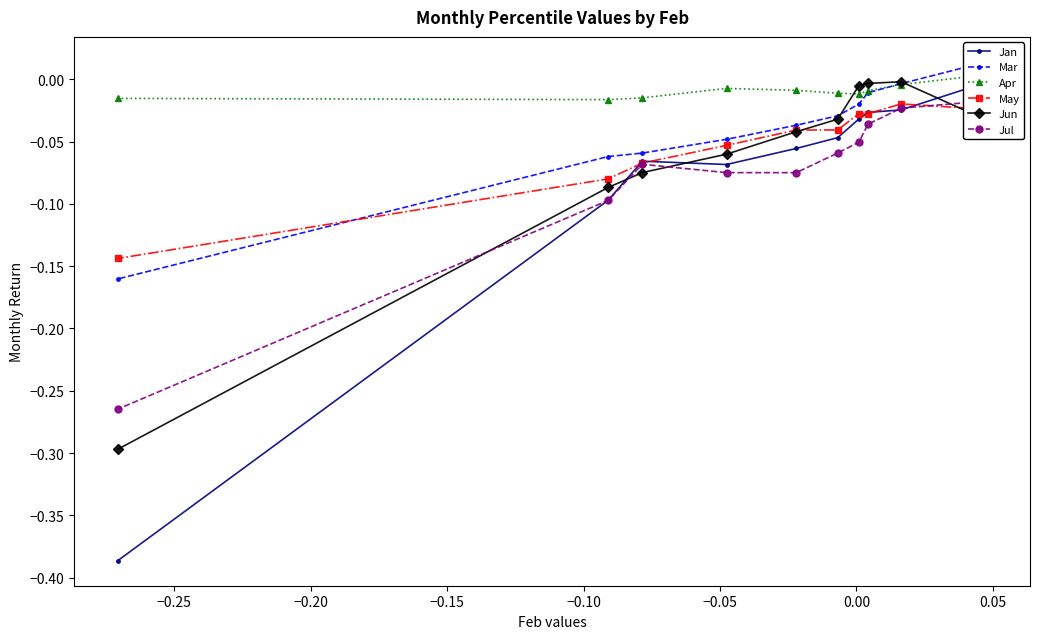

The value of Jan at 0.10 is -0.0. True or false?

False